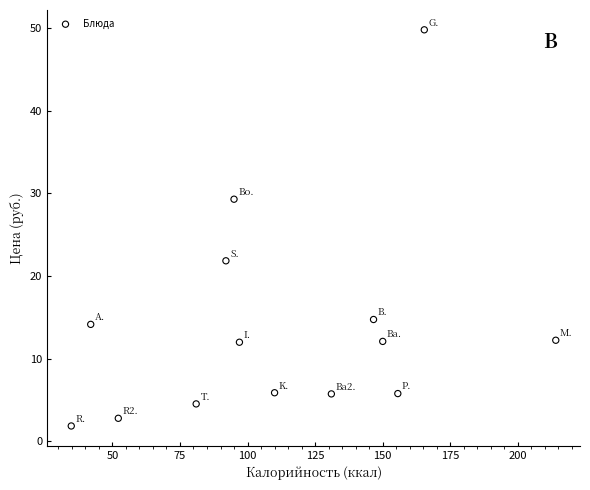

What is the range of Y values (max minus min)?

47.9